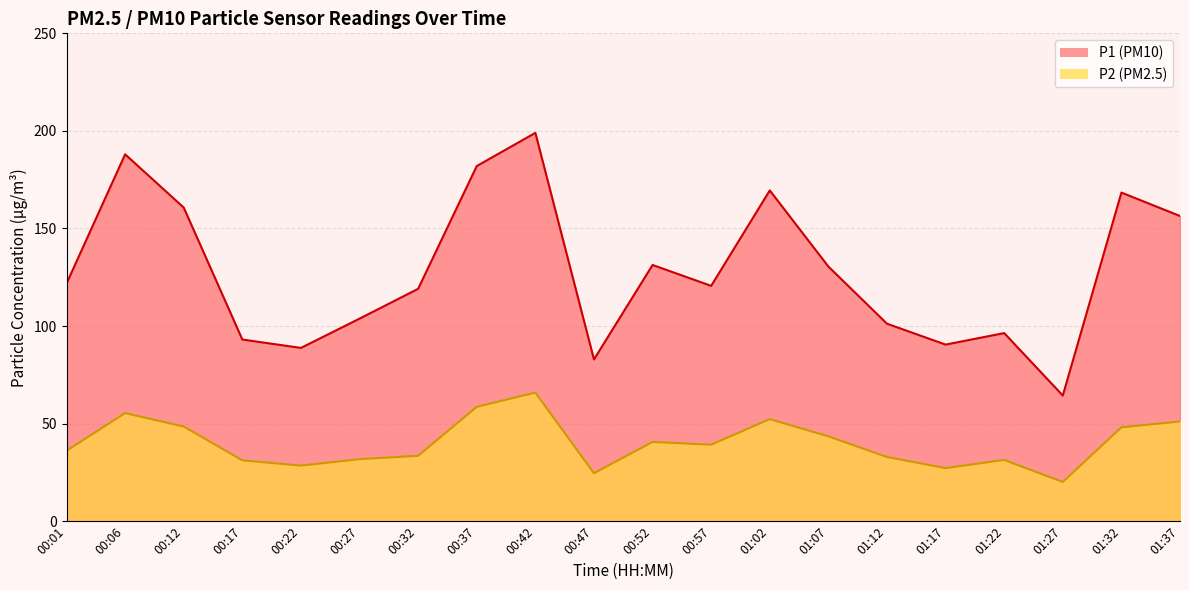

True or false: P1 and P2 cross at least once.

False